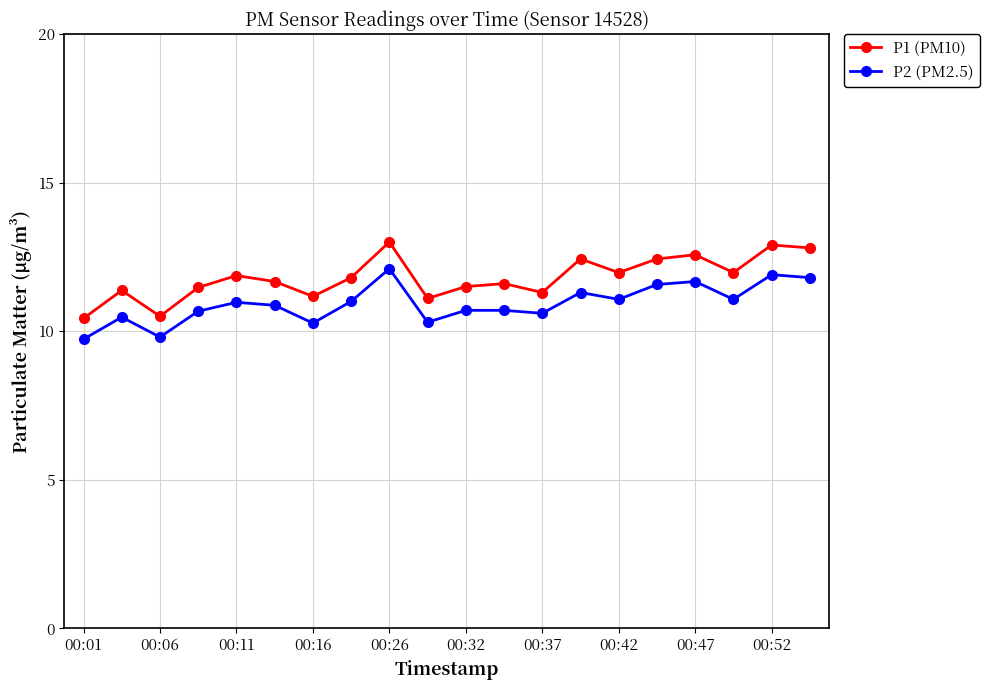

What is the value of the P2 (PM2.5) point at the 4th from the left?

10.7